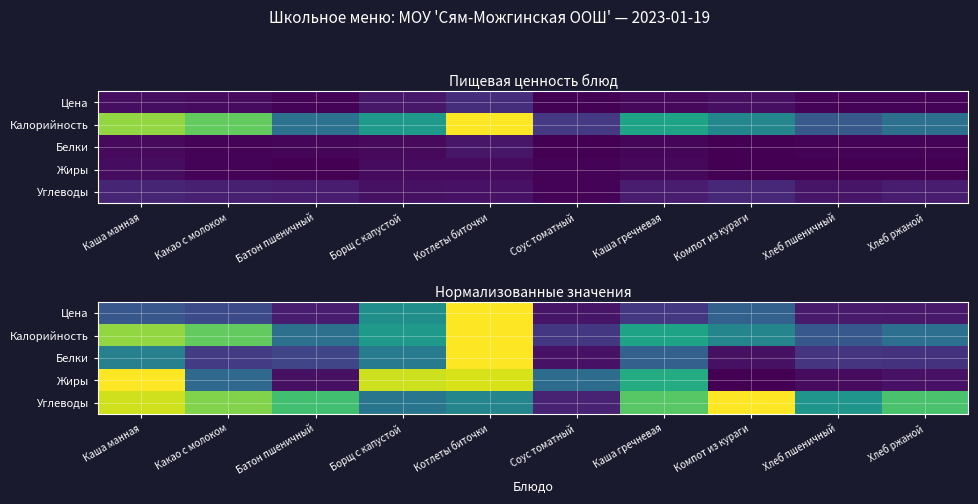

What is the difference between the second highest and second lowest values in the Калорийность series?

0.6